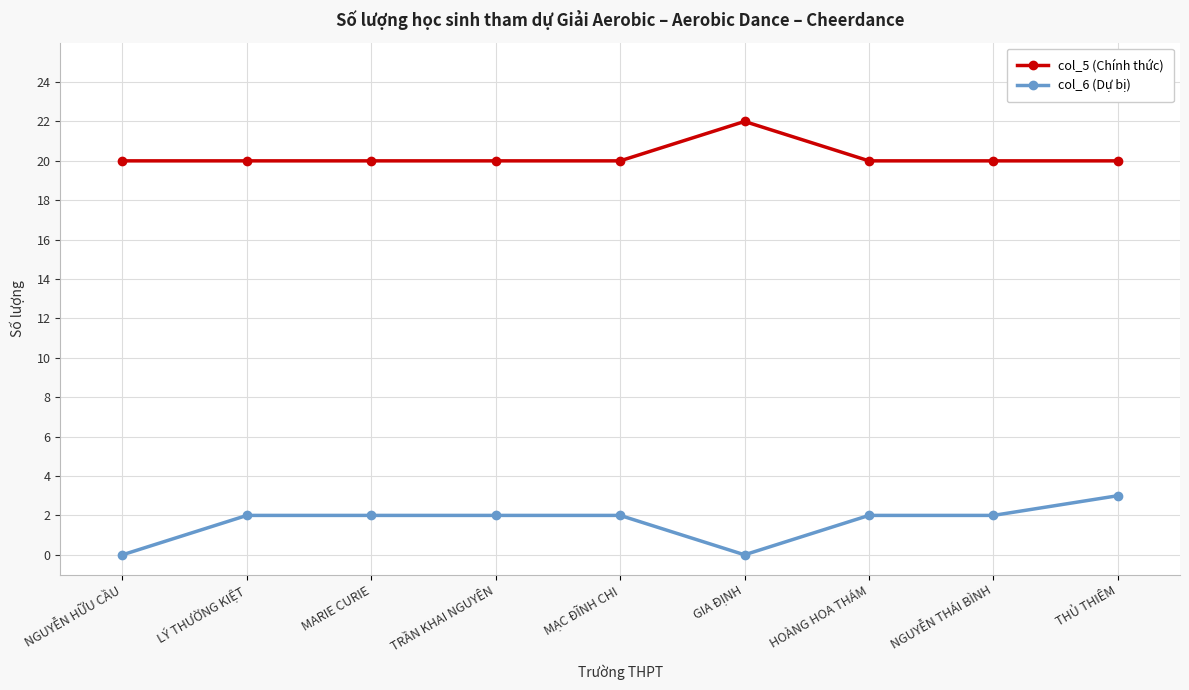

What is the label of the 6th point from the right?

TRẦN KHAI NGUYÊN